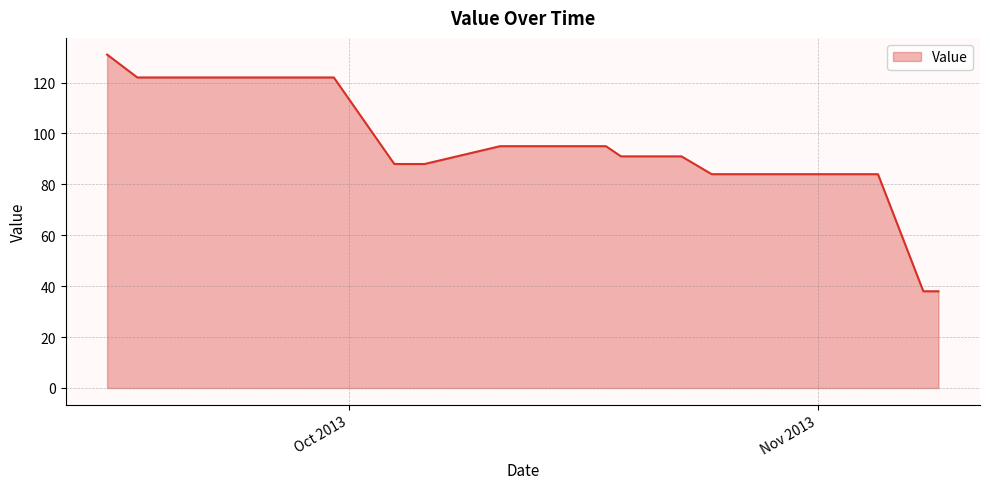

Where does the data first go above 95?

20130915